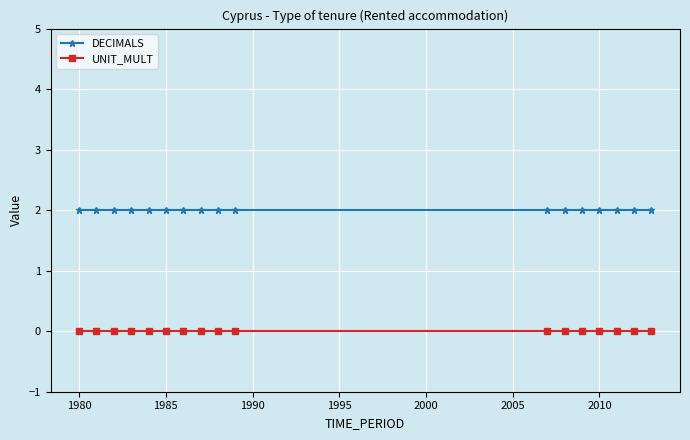

Rank the series by their maximum value, from highest to lowest.

DECIMALS, UNIT_MULT